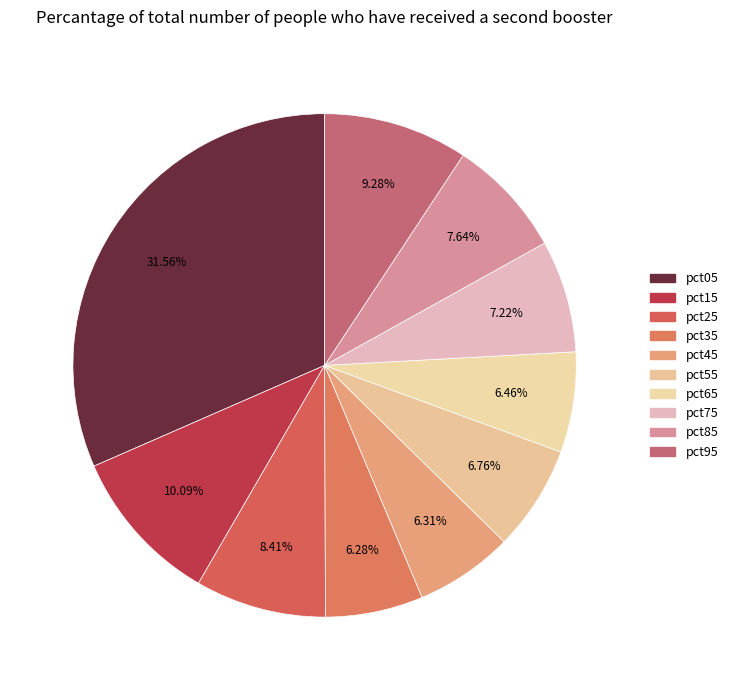

Is there any slice that represents more than half of the pie?

No